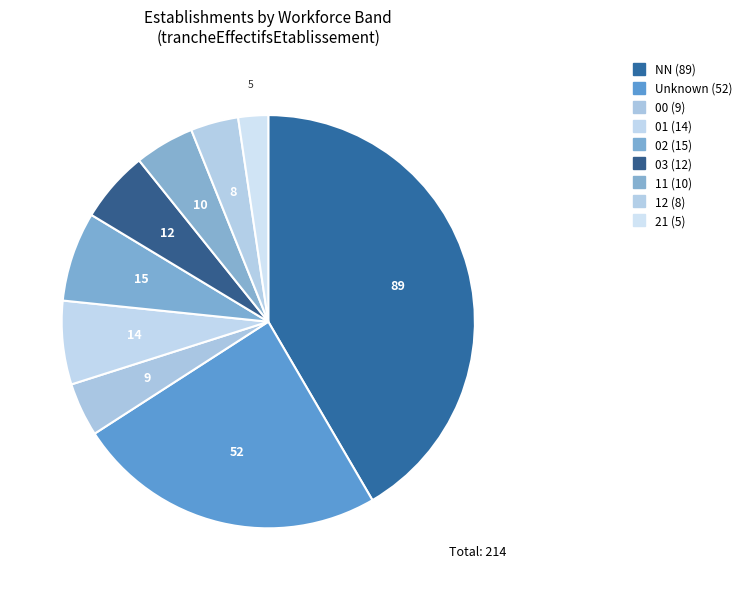

Which slice is the smallest?

21